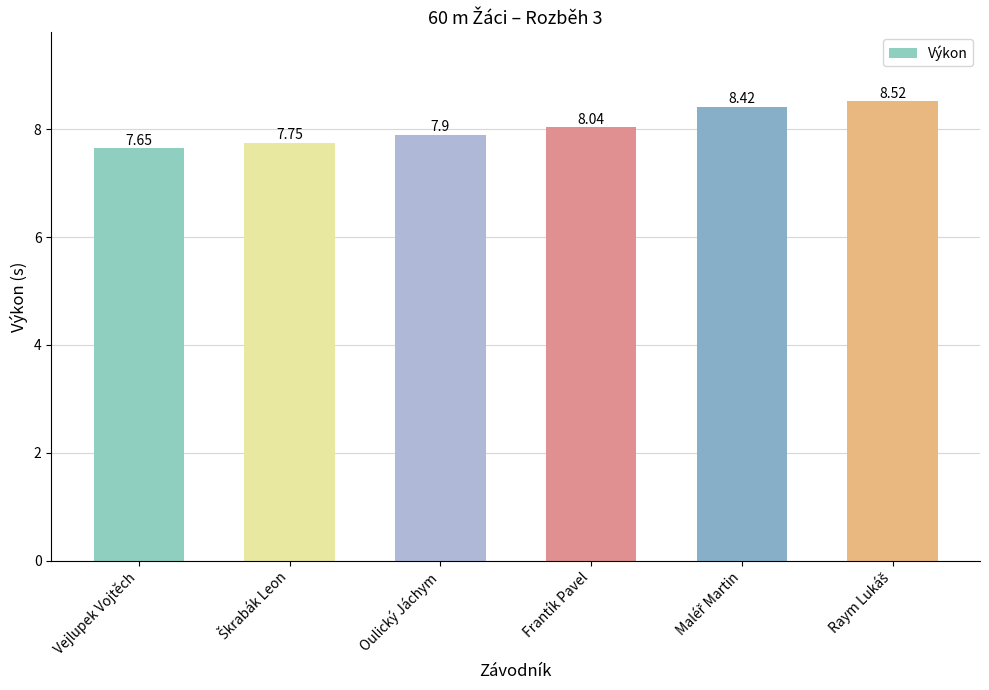

What is the label of the 6th bar from the right?

Vejlupek Vojtěch